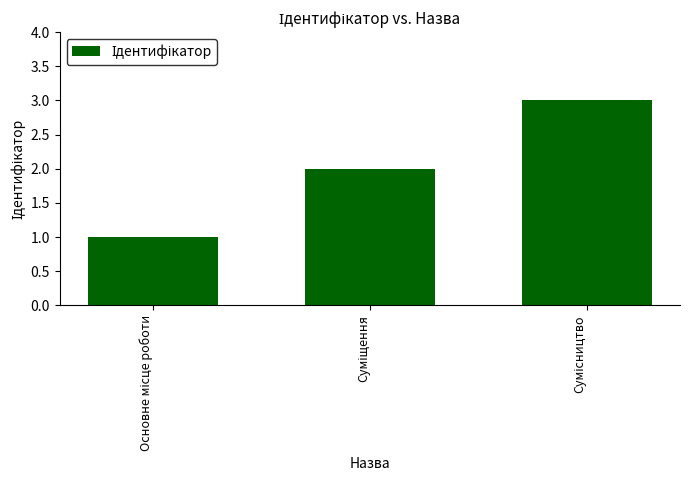

What is the sum of all values?

6